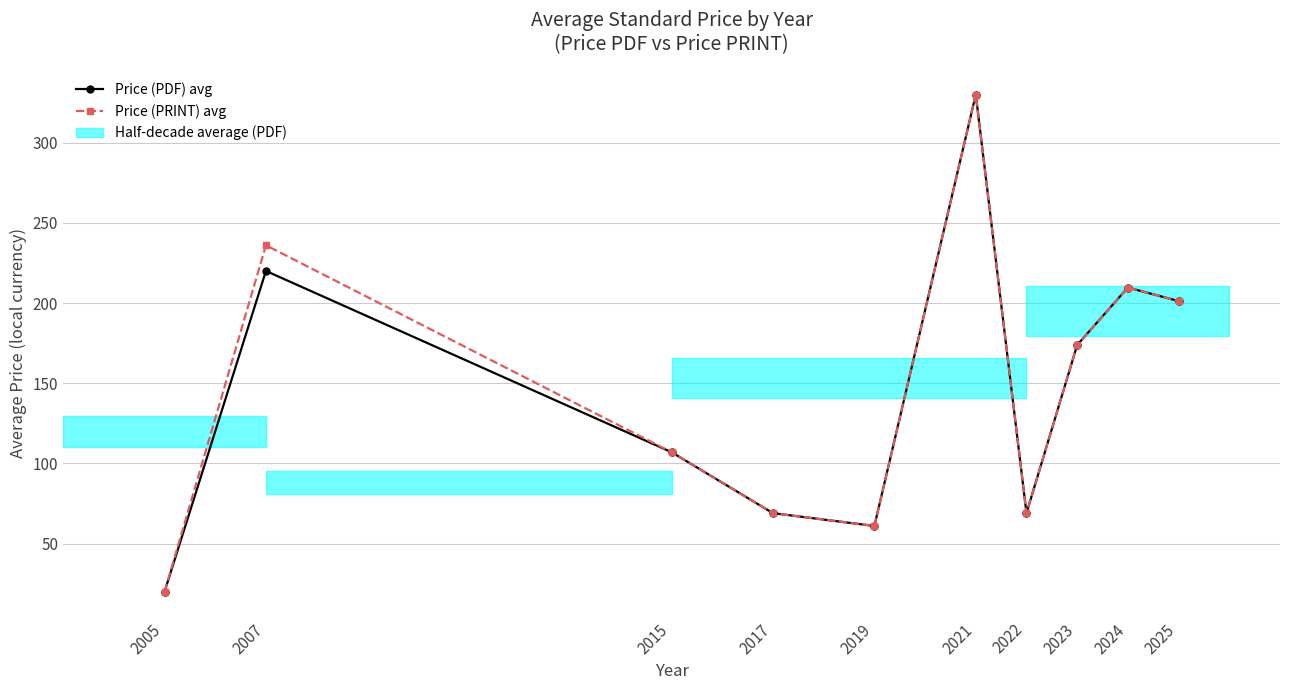

What is the difference between the Price (PRINT) avg values at 2005 and 2007?

216.0